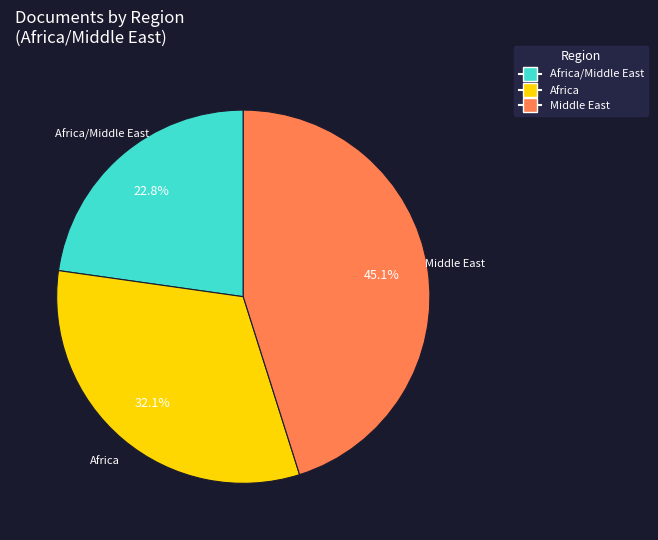

Is there any slice that represents more than half of the pie?

No